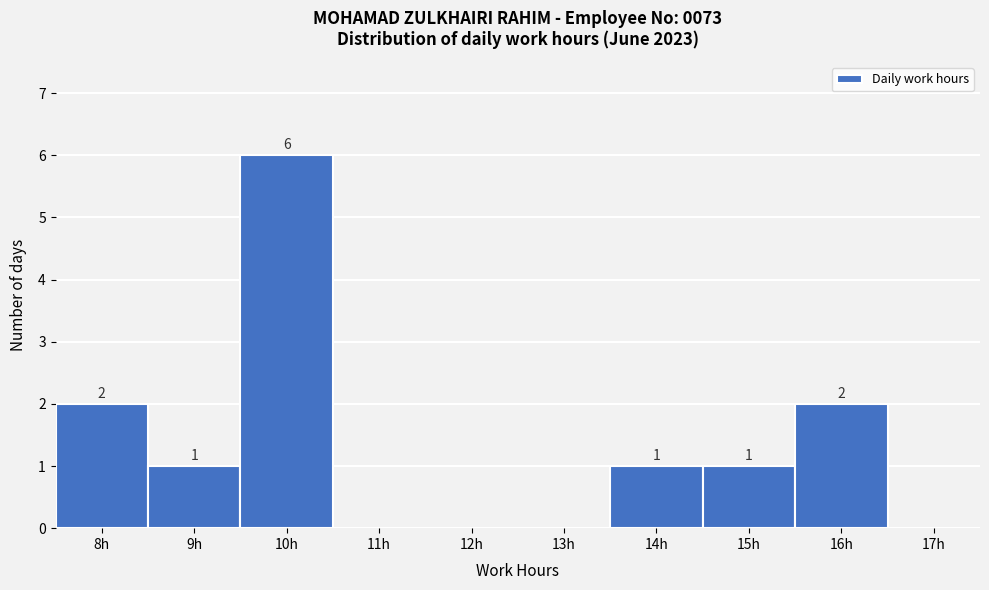

Reading left to right, what are all the values shown in this chart?

8h=2	9h=1	10h=6	11h=0	12h=0	13h=0	14h=1	15h=1	16h=2	17h=0